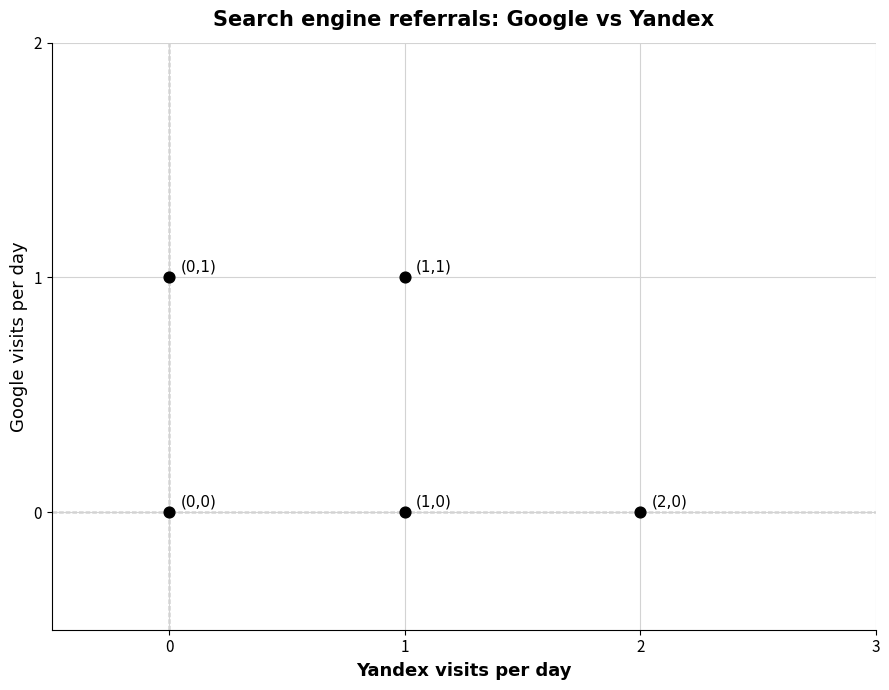

List the coordinates of all points as (X, Y) pairs, reading left to right.

(0, 1)  (0, 0)  (1, 0)  (1, 1)  (2, 0)